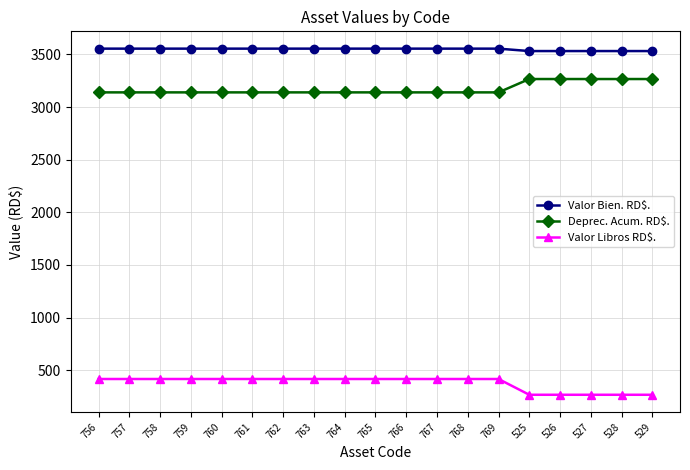

At how many categories does at least one series exceed 2932?

19